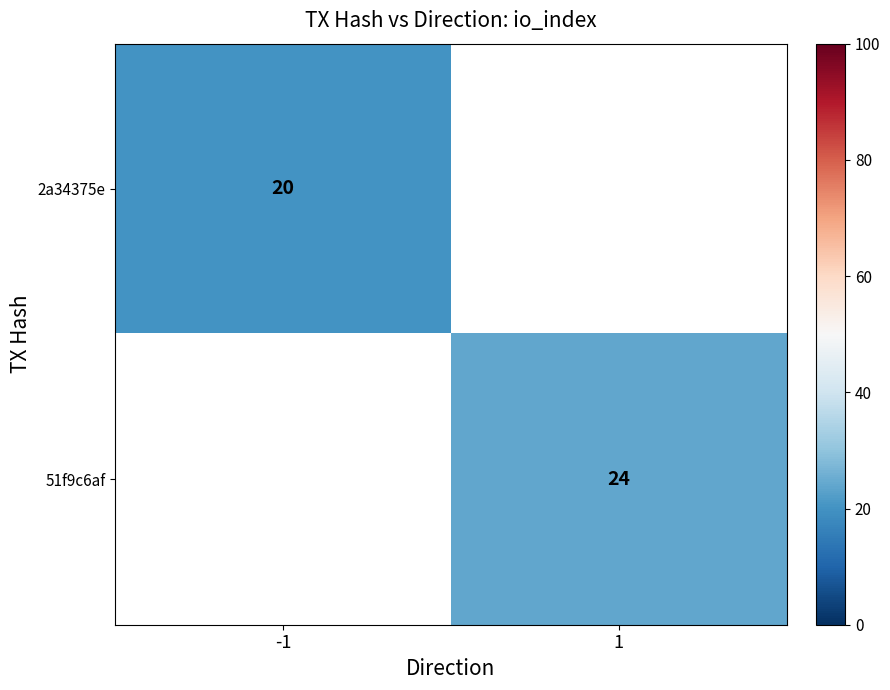

Is it true that 51f9c6af equals 24 at 1?

True